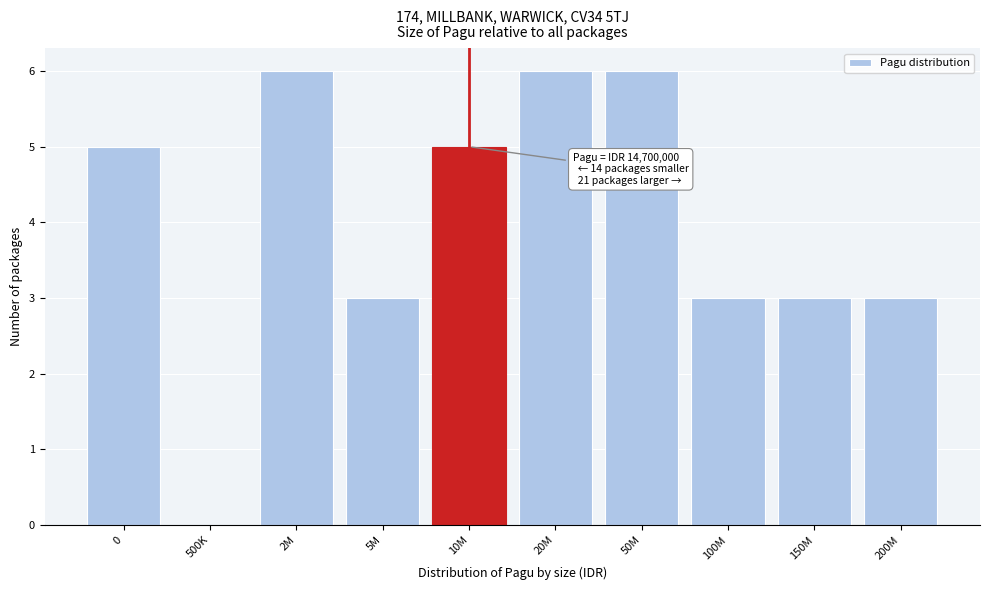

Reading left to right, what are all the values shown in this chart?

0=5	500K=0	2M=6	5M=3	10M=5	20M=6	50M=6	100M=3	150M=3	200M=3